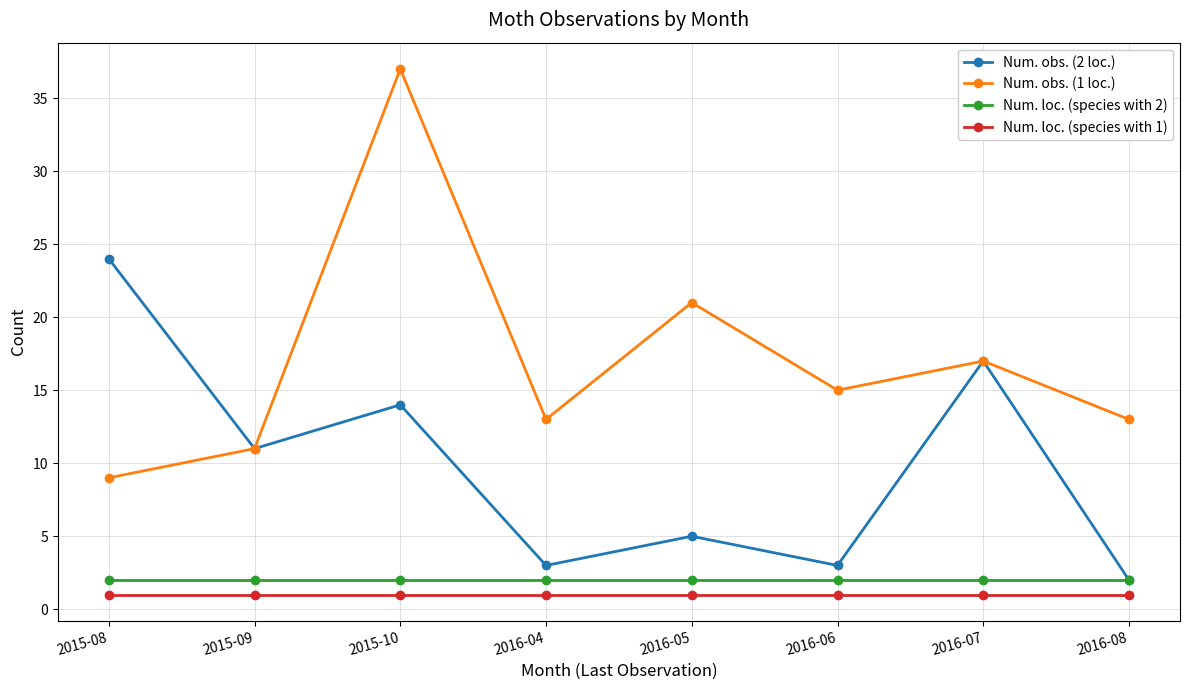

What is the greatest value displayed?

37